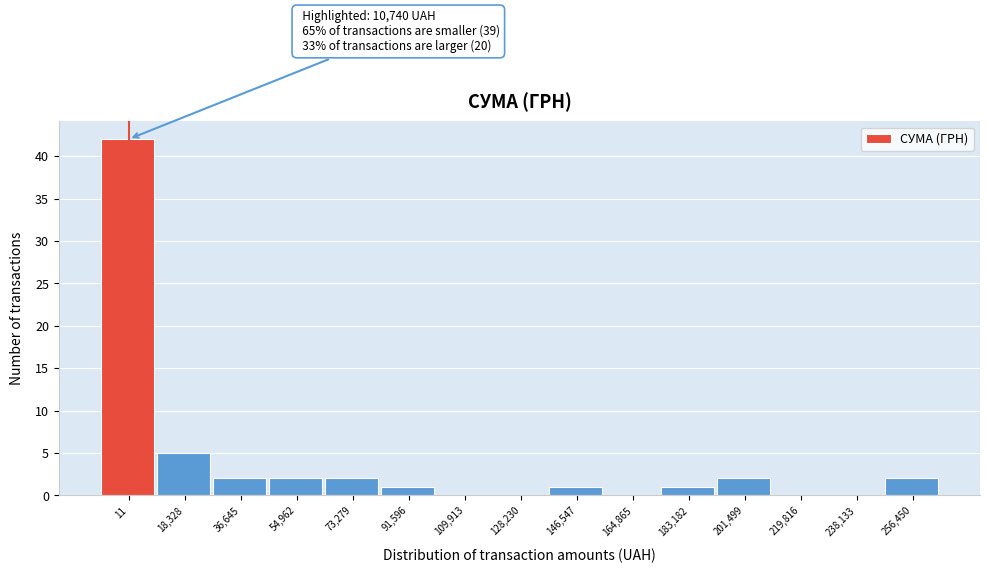

Reading right to left, list all the values displayed in this chart.

256,450=2	238,133=0	219,816=0	201,499=2	183,182=1	164,865=0	146,547=1	128,230=0	109,913=0	91,596=1	73,279=2	54,962=2	36,645=2	18,328=5	11=42